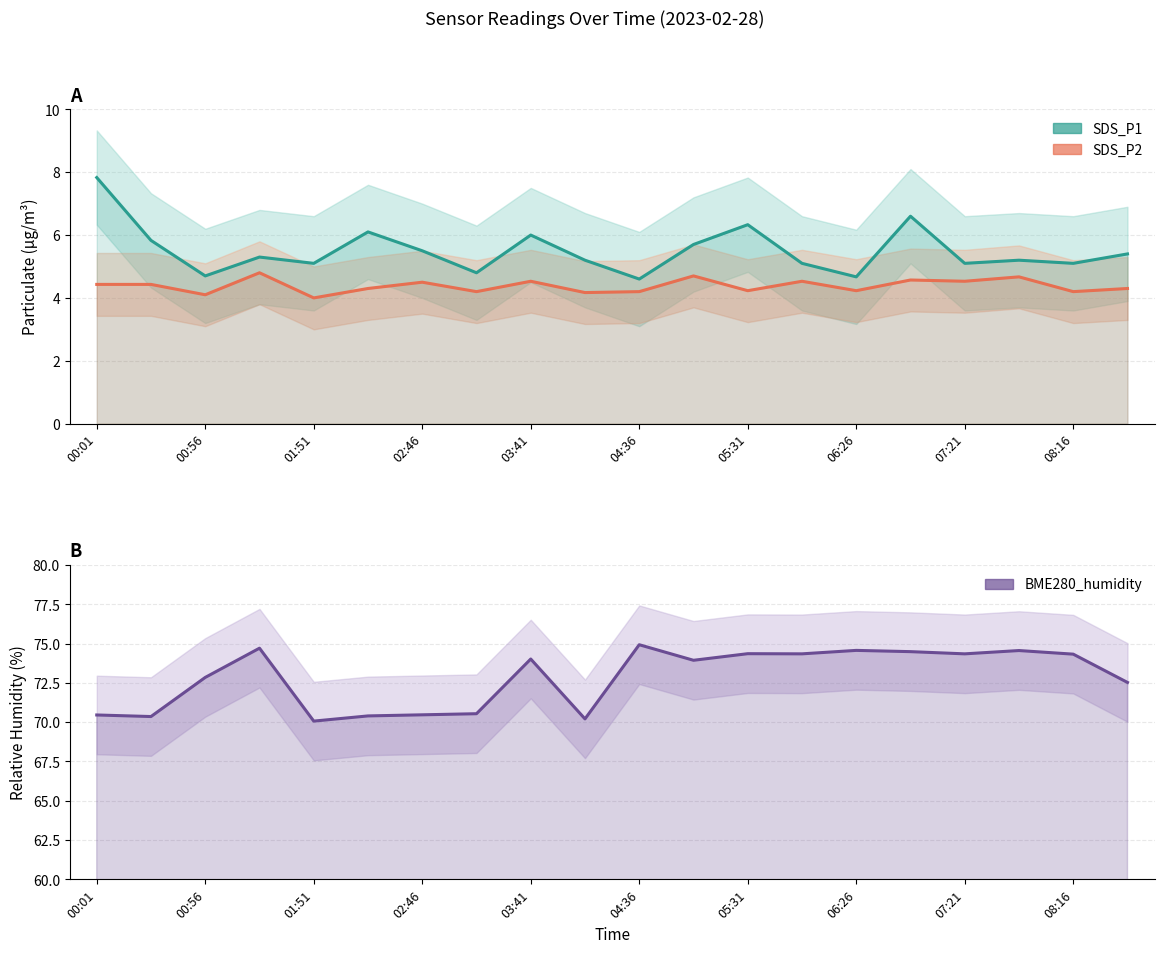

How many categories are shown in the chart?

20